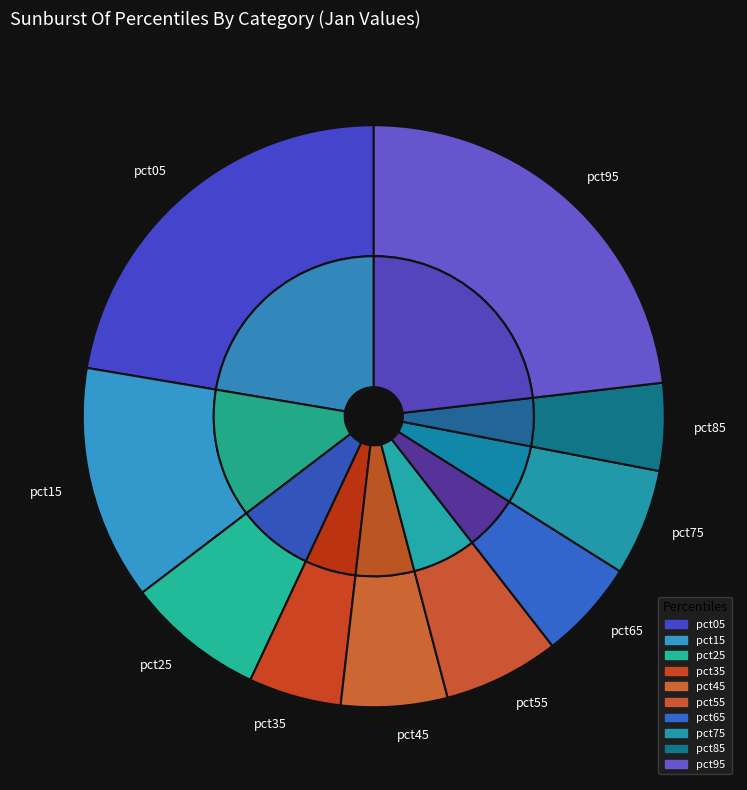

To the nearest percent, what is the average slice percentage?

10%